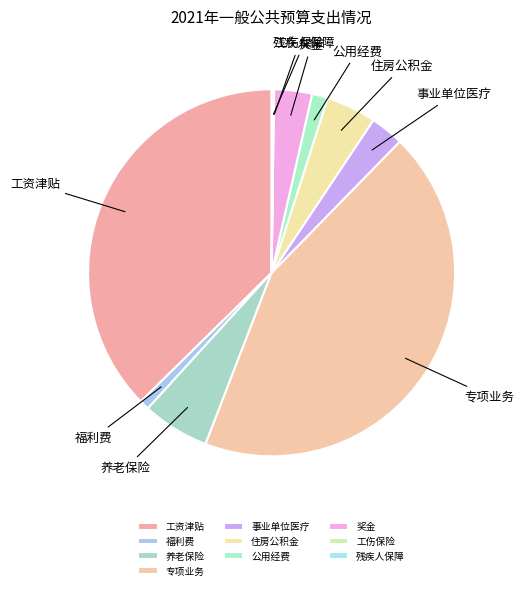

True or false: 养老保险 accounts for 18% of the total.

False